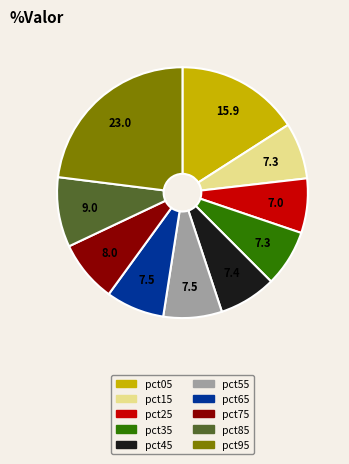

Is the sum of pct05 and pct35 greater than half?

No